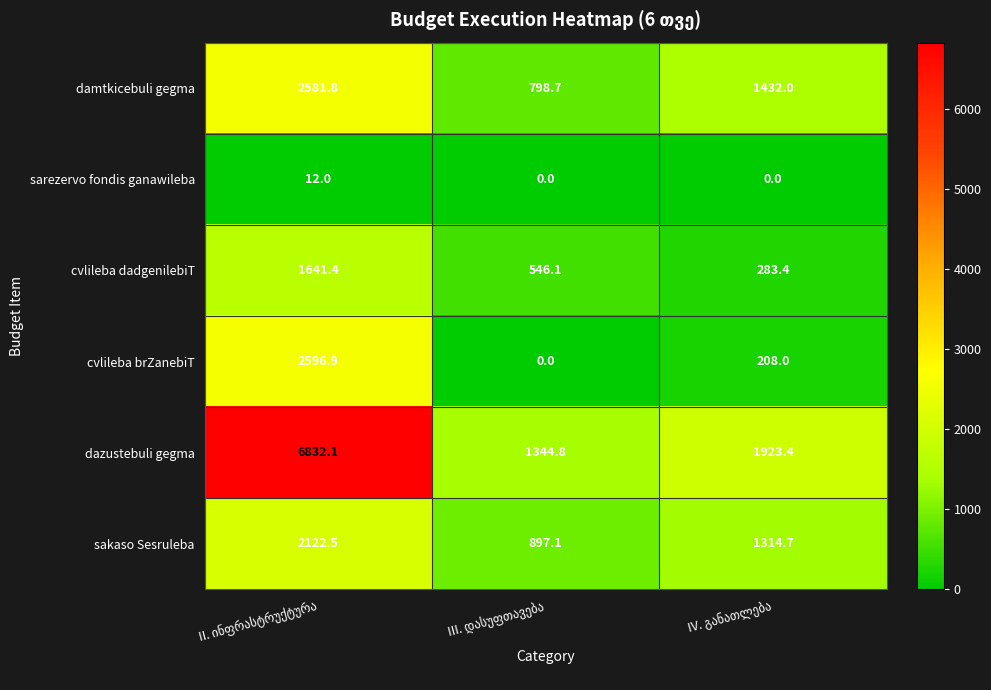

Which series has the widest spread of values?

dazustebuli gegma